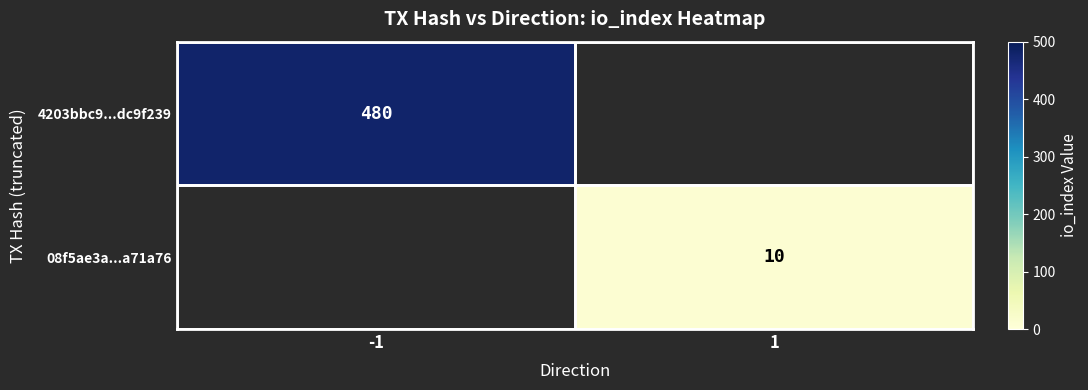

True or false: 08f5ae3a...a71a76 has a value of 10 at 1.

True